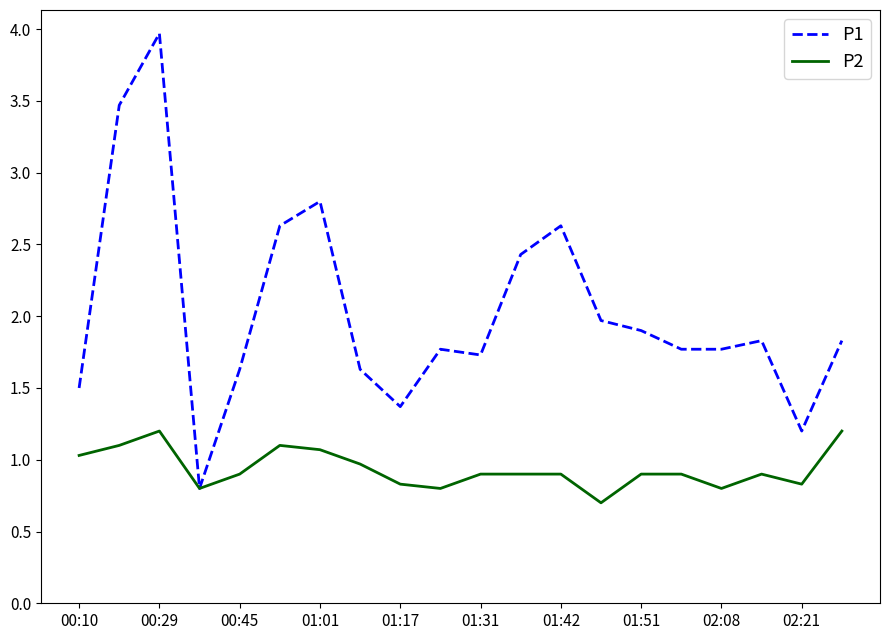

Rank the series by their average value, from highest to lowest.

P1, P2